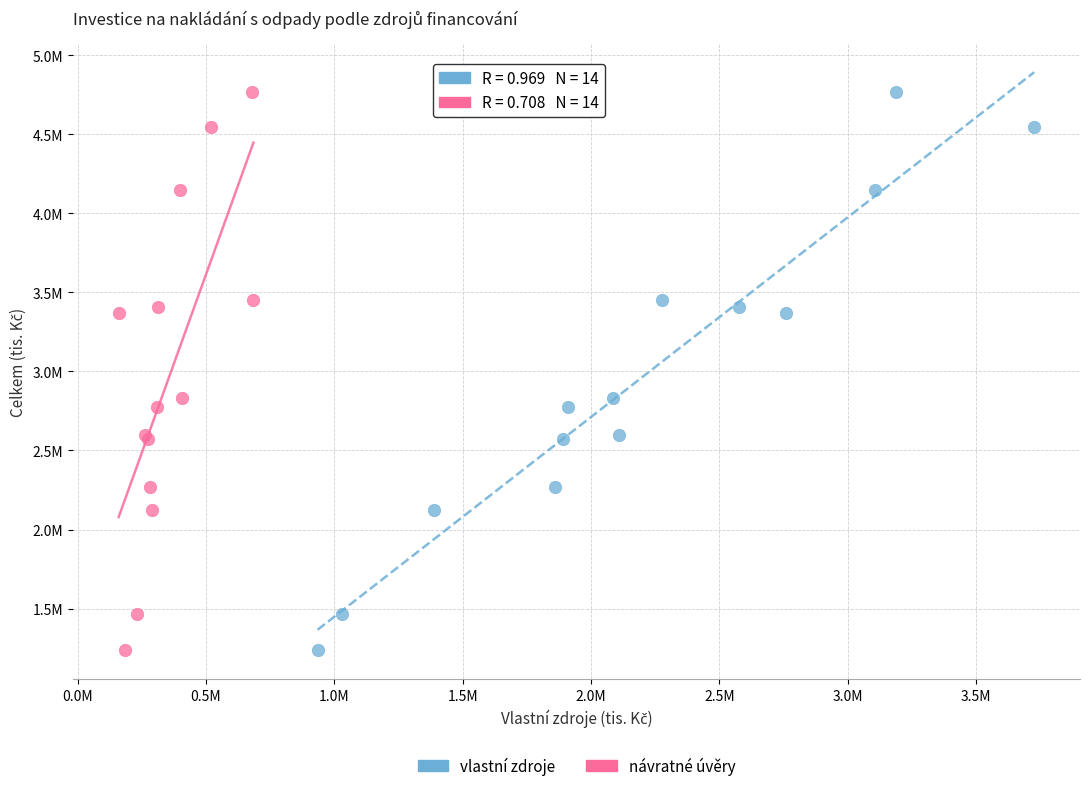

What are all the series names shown in the legend?

vlastní zdroje, návratné úvěry